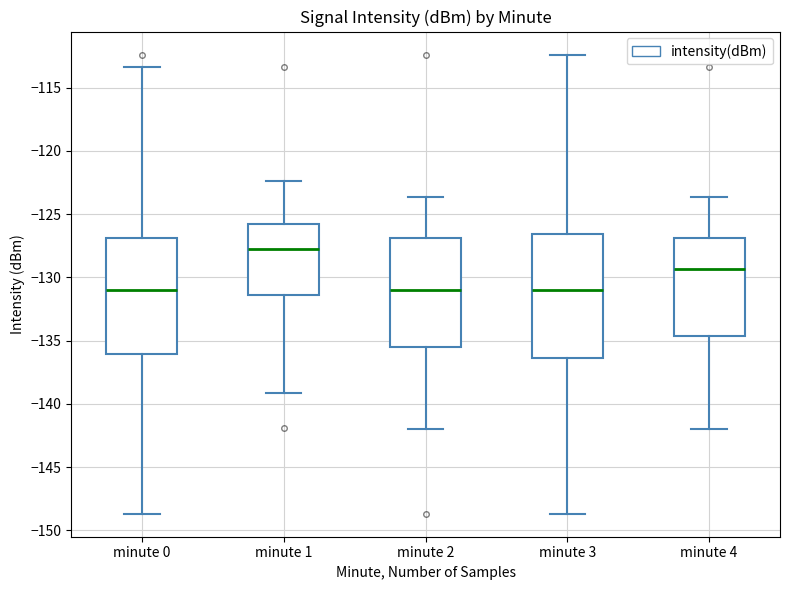

Comparing the boxes themselves (not the whiskers), which one is the tallest?

minute 3